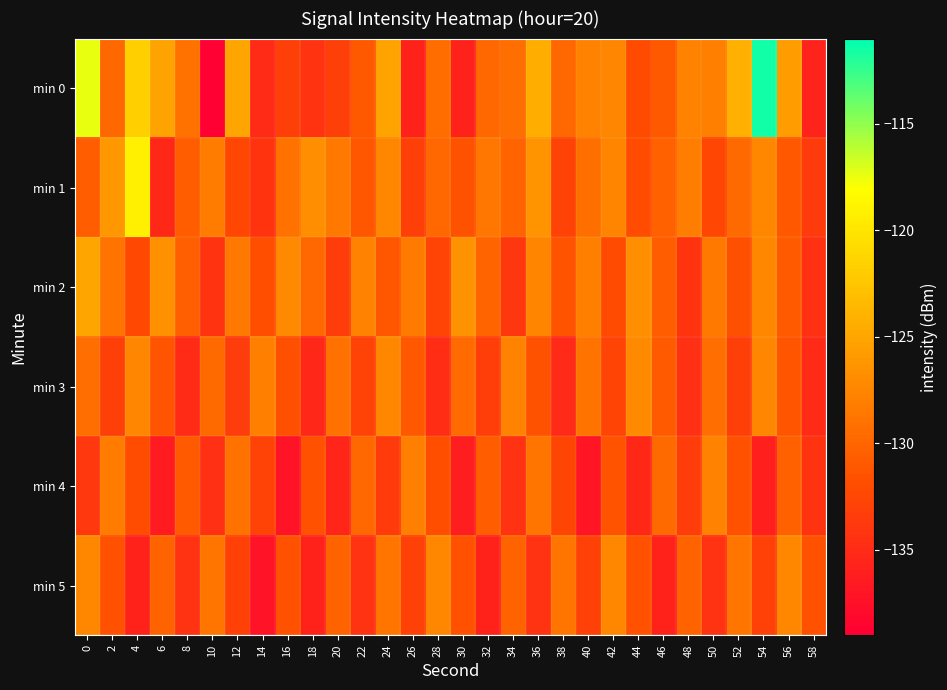

Reading left to right, extract all data points from this chart.

min 0: 0=-117.4	2=-129.8	4=-121.7	6=-125.2	8=-129.0	10=-138.9	12=-125.1	14=-135.0	16=-133.2	18=-134.3	20=-133.2	22=-130.9	24=-125.1	26=-135.8	28=-129.5	30=-135.8	32=-129.9	34=-129.4	36=-124.3	38=-129.7	40=-127.7	42=-127.5	44=-132.1	46=-131.0	48=-127.8	50=-127.8	52=-124.2	54=-111.5	56=-125.7	58=-135.7
min 1: 0=-130.6	2=-126.1	4=-119.2	6=-135.2	8=-130.7	10=-128.2	12=-132.5	14=-134.1	16=-129.0	18=-126.8	20=-128.5	22=-131.2	24=-127.3	26=-133.1	28=-129.8	30=-131.5	32=-128.7	34=-130.1	36=-126.4	38=-132.8	40=-129.2	42=-127.6	44=-131.9	46=-130.3	48=-128.1	50=-132.5	52=-129.7	54=-127.4	56=-131.1	58=-133.6
min 2: 0=-125.1	2=-128.9	4=-132.3	6=-126.7	8=-130.5	10=-134.2	12=-128.6	14=-131.8	16=-127.2	18=-129.9	20=-133.4	22=-127.8	24=-131.2	26=-128.3	28=-132.7	30=-126.5	32=-130.1	34=-133.9	36=-127.6	38=-131.4	40=-128.0	42=-132.2	44=-126.8	46=-130.6	48=-134.1	50=-128.4	52=-131.7	54=-127.3	56=-130.9	58=-134.5
min 3: 0=-129.3	2=-133.1	4=-127.5	6=-131.3	8=-135.0	10=-129.7	12=-133.5	14=-127.9	16=-131.7	18=-135.3	20=-129.1	22=-132.9	24=-127.3	26=-131.1	28=-134.8	30=-129.5	32=-133.3	34=-127.7	36=-131.5	38=-135.1	40=-128.9	42=-132.7	44=-127.1	46=-130.9	48=-134.6	50=-129.3	52=-133.1	54=-127.5	56=-131.3	58=-135.0
min 4: 0=-133.8	2=-128.2	4=-132.0	6=-136.4	8=-130.8	10=-134.6	12=-129.0	14=-132.8	16=-137.2	18=-131.6	20=-135.4	22=-129.8	24=-133.6	26=-128.0	28=-131.8	30=-136.2	32=-130.6	34=-134.4	36=-128.8	38=-132.6	40=-137.0	42=-131.4	44=-135.2	46=-129.6	48=-133.4	50=-127.8	52=-131.6	54=-136.0	56=-130.4	58=-134.2
min 5: 0=-127.4	2=-131.6	4=-135.8	6=-130.2	8=-134.4	10=-128.8	12=-133.0	14=-137.2	16=-131.6	18=-135.8	20=-130.2	22=-134.4	24=-128.8	26=-133.0	28=-127.4	30=-131.6	32=-135.8	34=-130.2	36=-134.4	38=-128.8	40=-133.0	42=-127.4	44=-131.6	46=-135.8	48=-130.2	50=-134.4	52=-128.8	54=-133.0	56=-127.4	58=-131.6